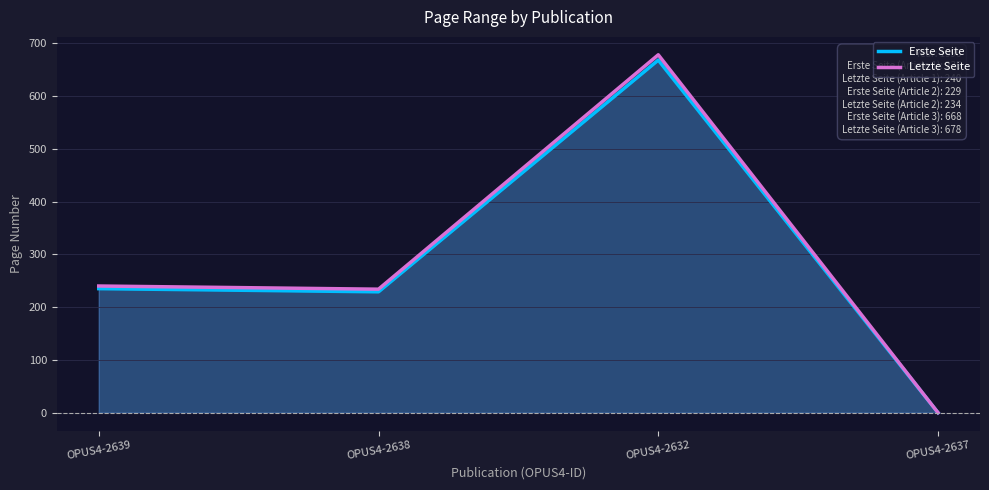

List the labels in order of Letzte Seite value, largest first.

OPUS4-2632, OPUS4-2639, OPUS4-2638, OPUS4-2637